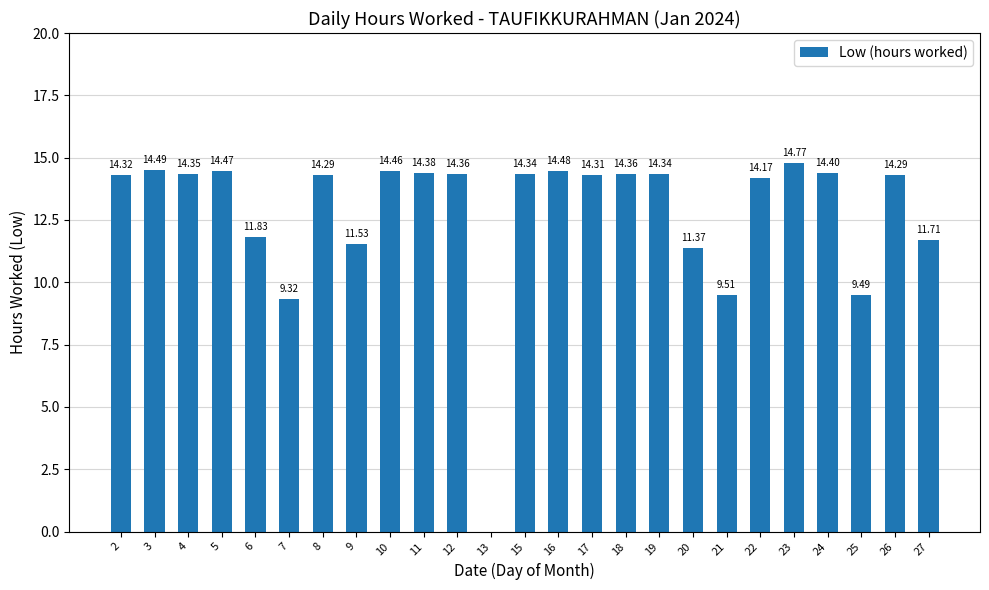

What is the ratio of the value at 23 to the value at 27?

1.3